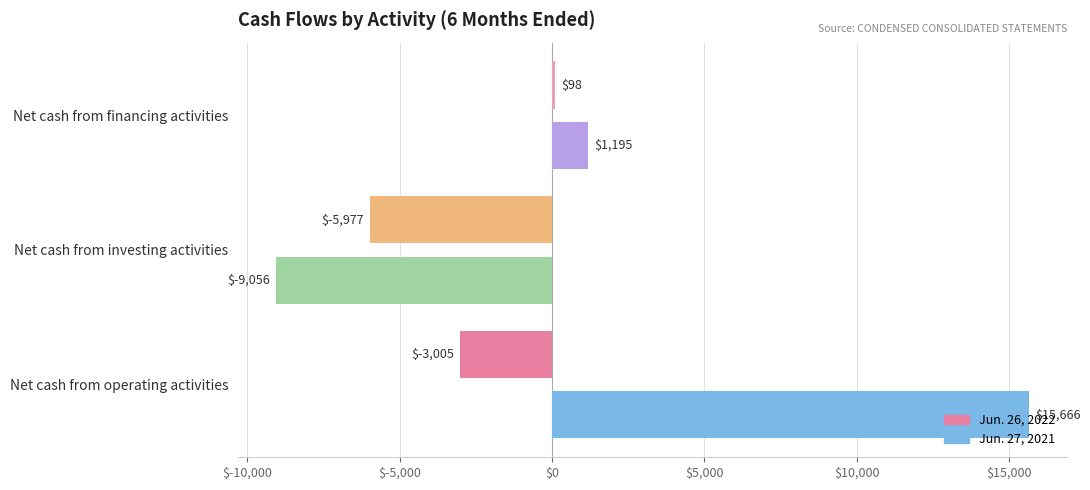

What is the sum of all Jun. 27, 2021 values?

7805